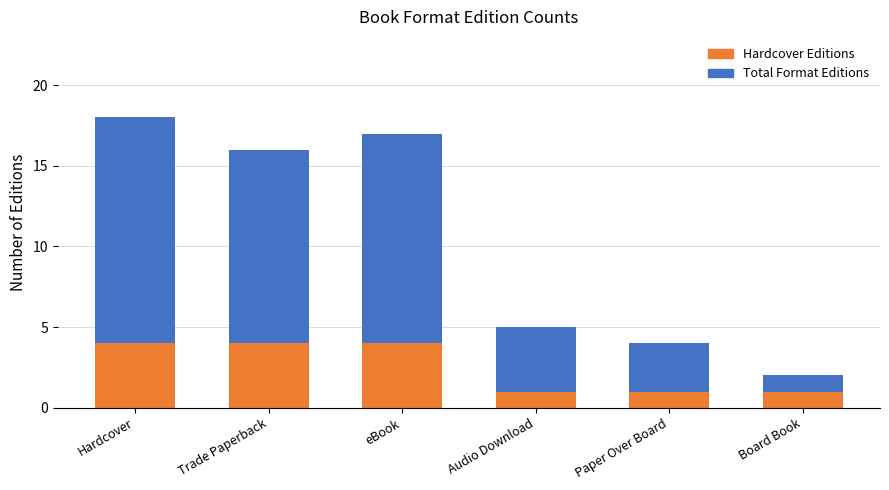

True or false: Hardcover Editions has a value of 1 at Paper Over Board.

True